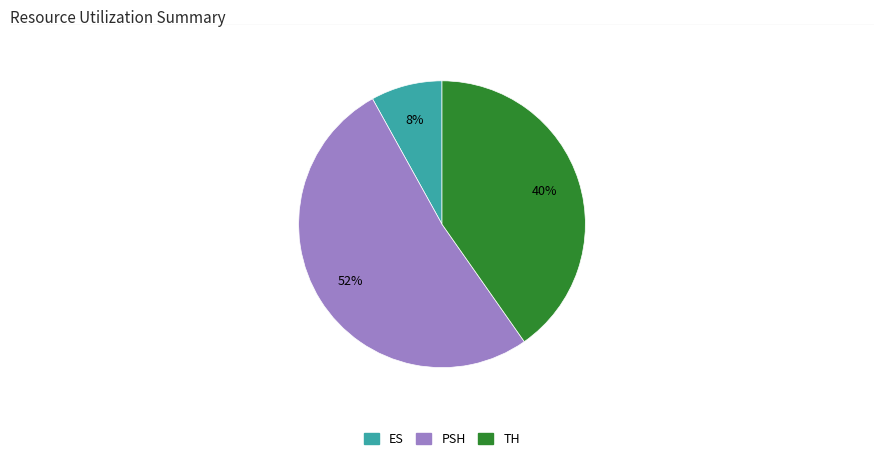

Rank the categories by value from highest to lowest.

PSH, TH, ES